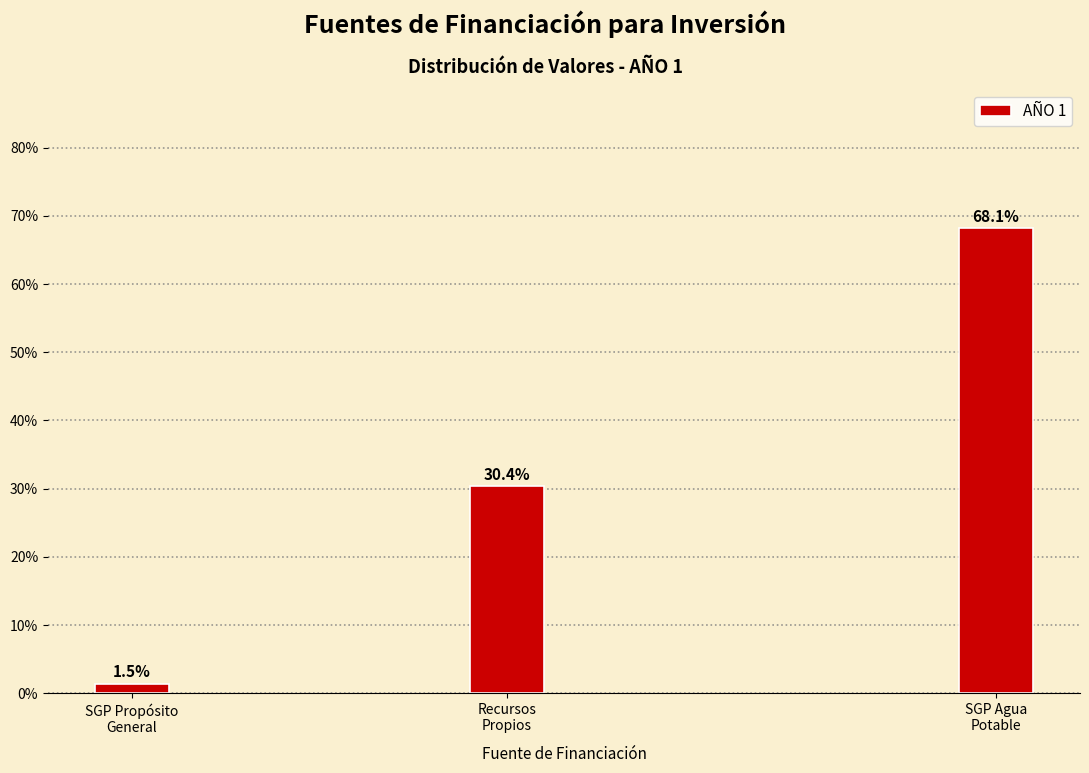

Reading right to left, what are all the values shown in this chart?

68.1	30.4	1.5